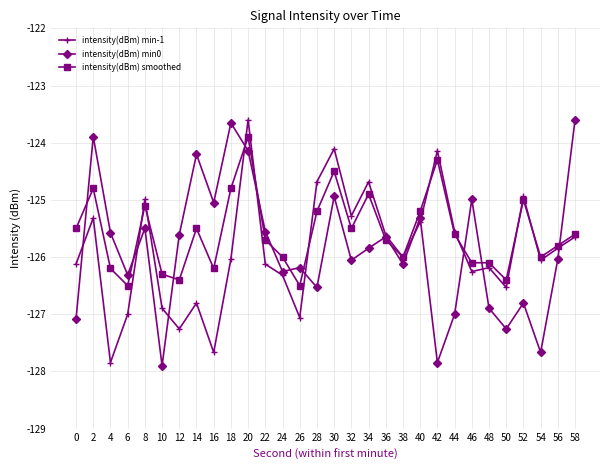

Count the number of data series in this chart.

3